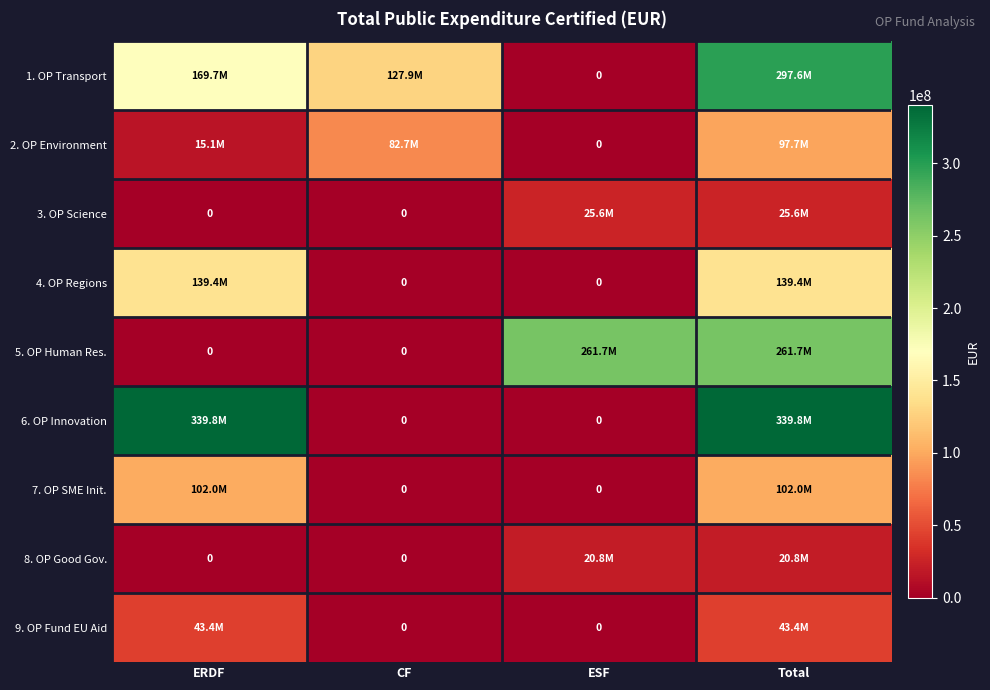

What is the approximate value of 1. OP Transport at CF?

127901320.6